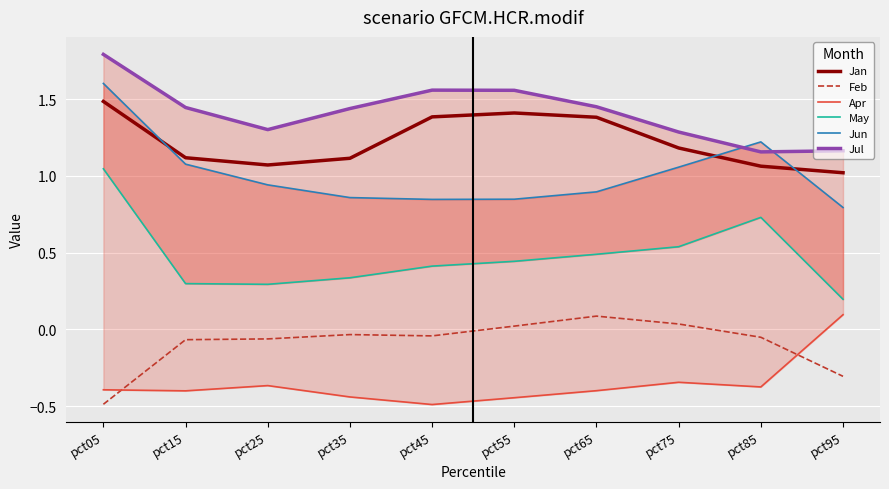

What is the total value across all series at pct45?

3.7